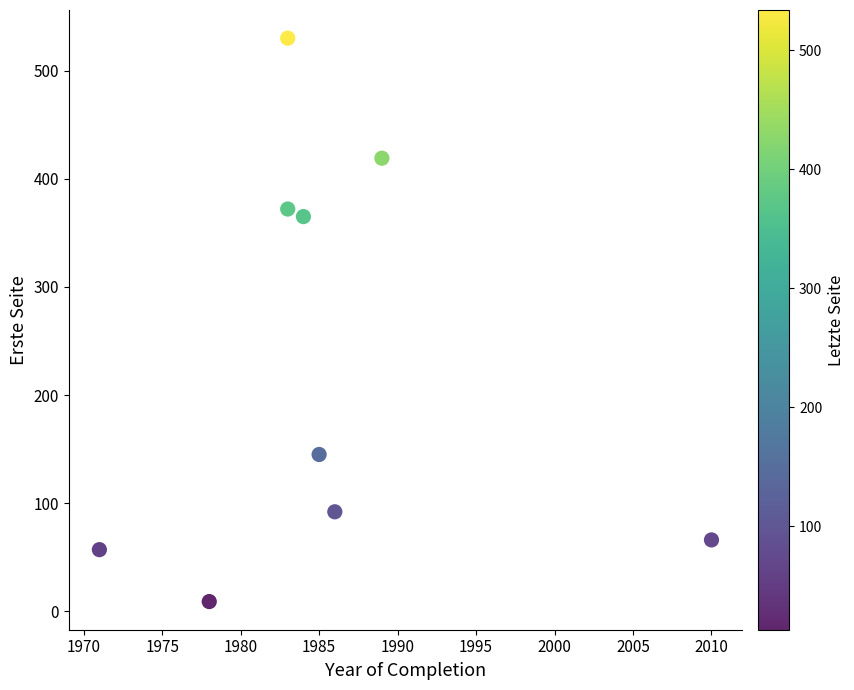

What is the range of X values (max minus min)?

39